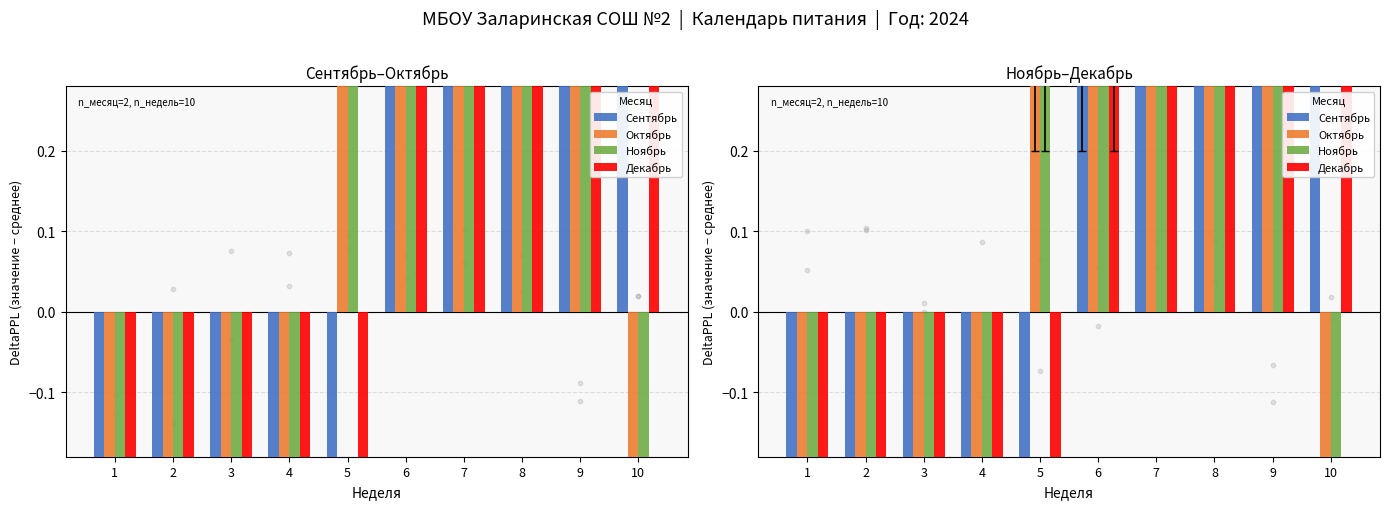

Which series has the largest total across all categories?

Сентябрь